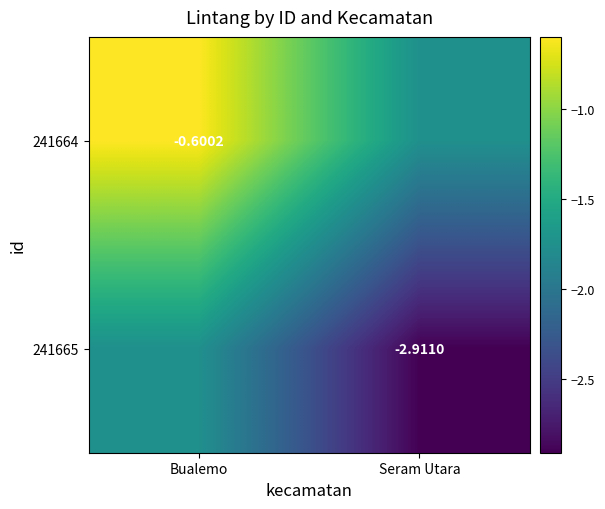

The value of 241665 at Seram Utara is -4.1. True or false?

False